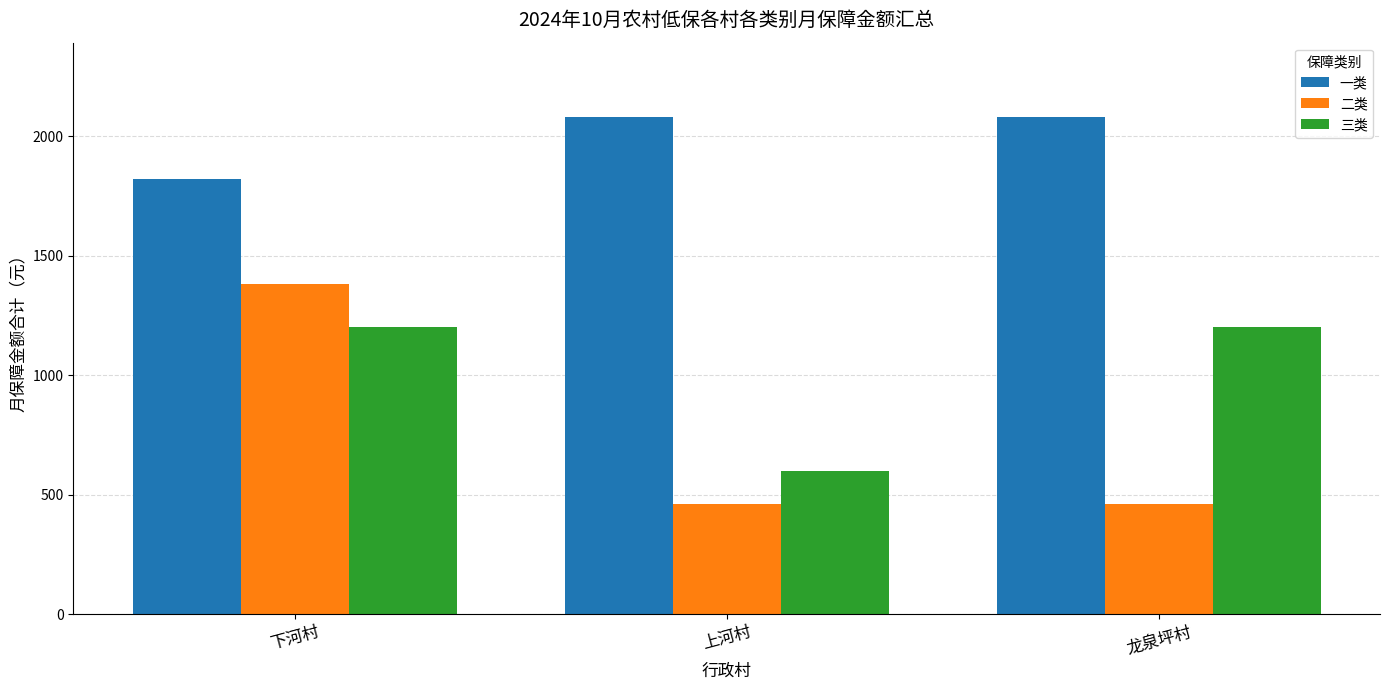

Which series has the widest spread of values?

二类